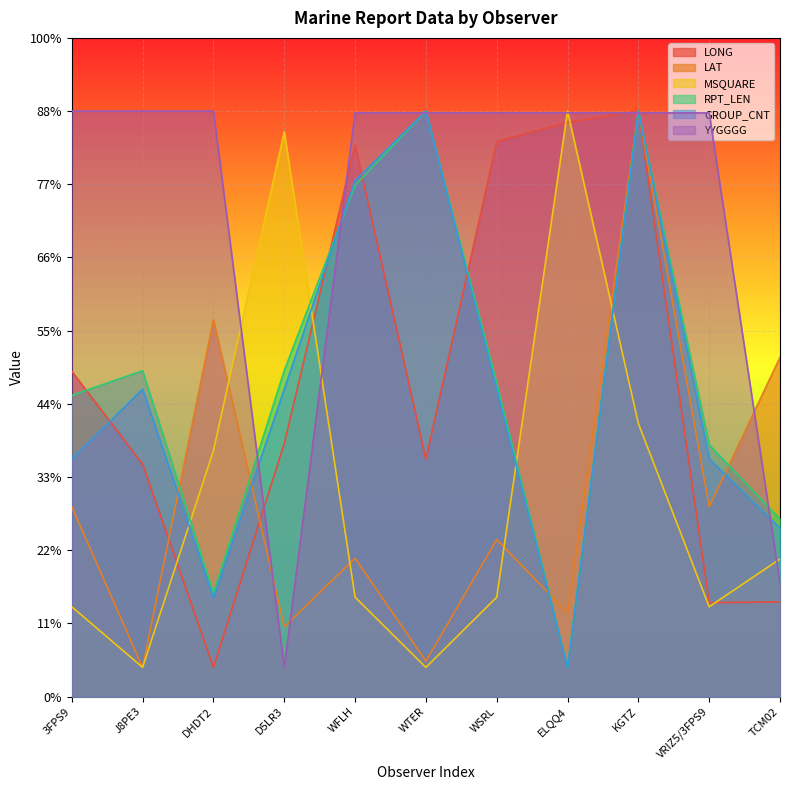

What is the difference between the maximum and second lowest values in the MSQUARE series?

380.0